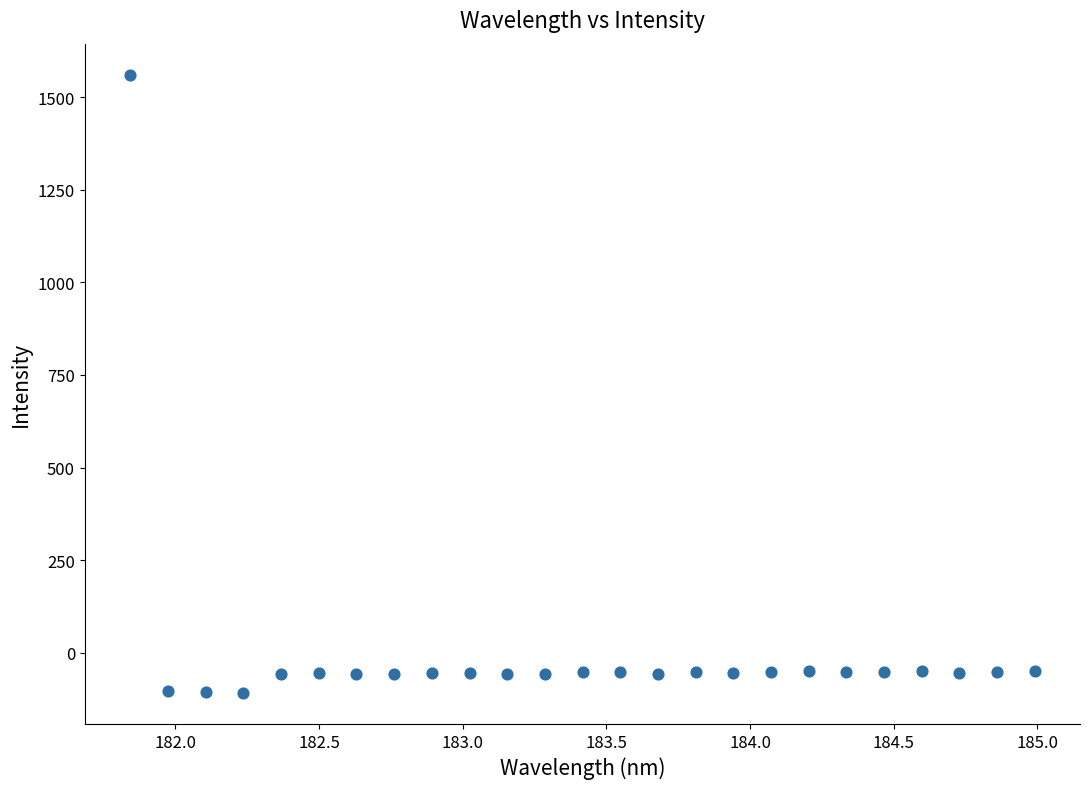

What is the range of Y values (max minus min)?

1670.3